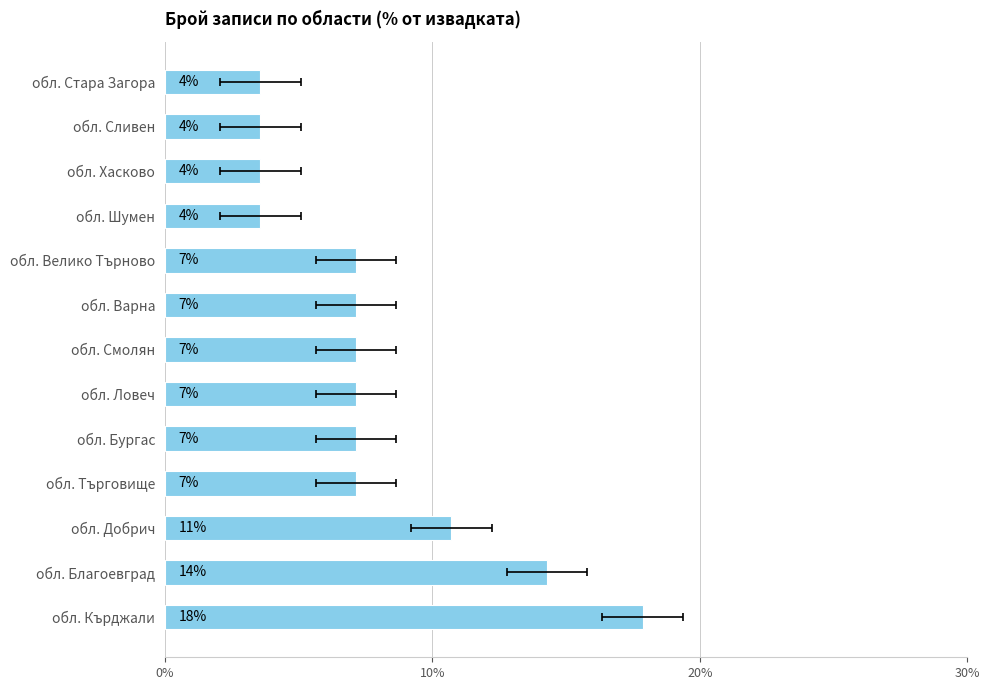

What is the minimum value shown in the chart?

3.6